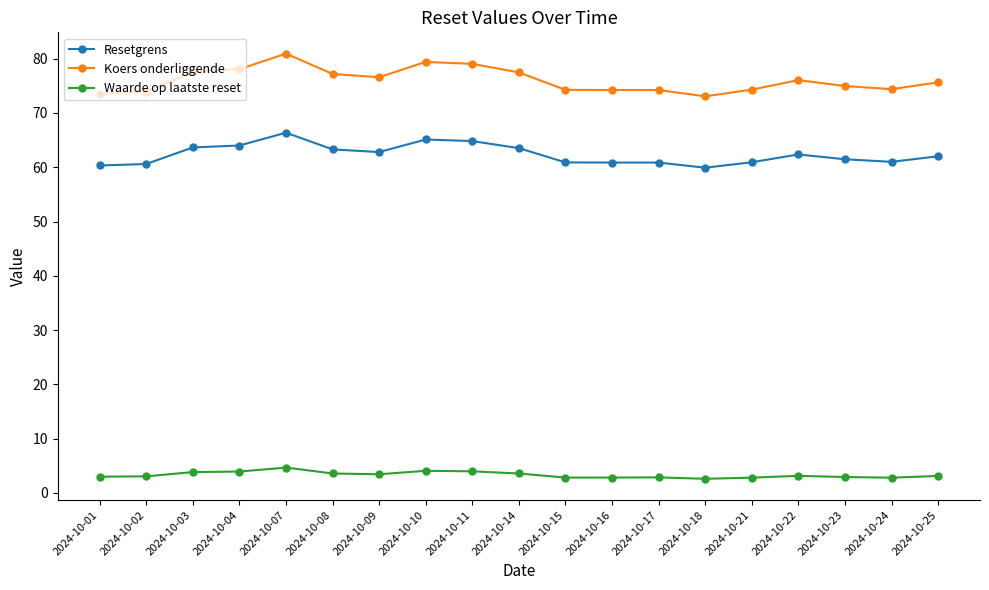

True or false: Koers onderliggende and Waarde op laatste reset intersect in this chart.

False